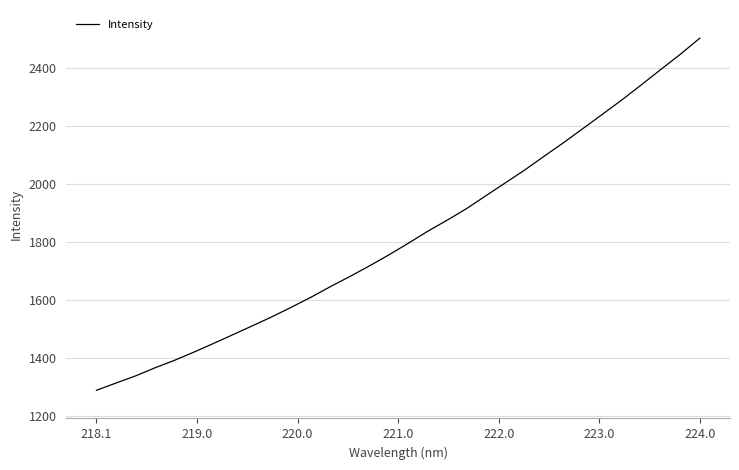

What is the average value?

1817.5